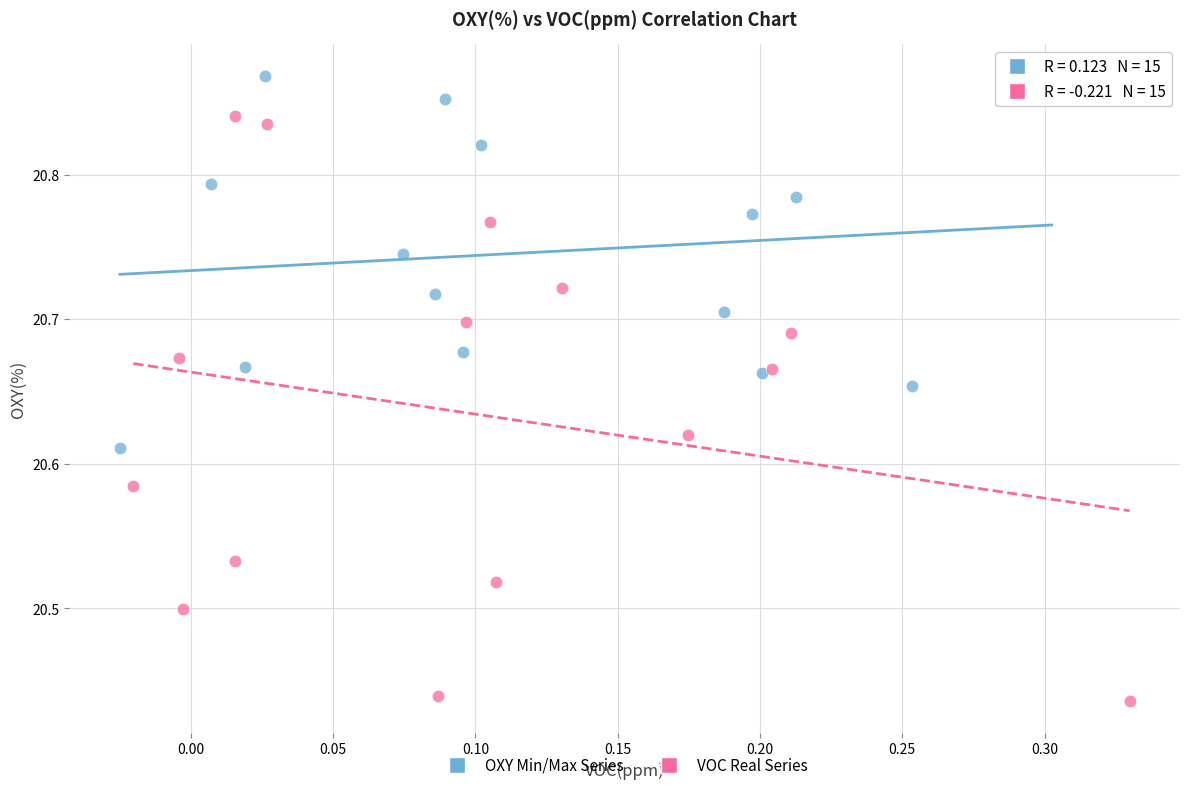

Which series reaches the minimum Y coordinate?

VOC Real Series